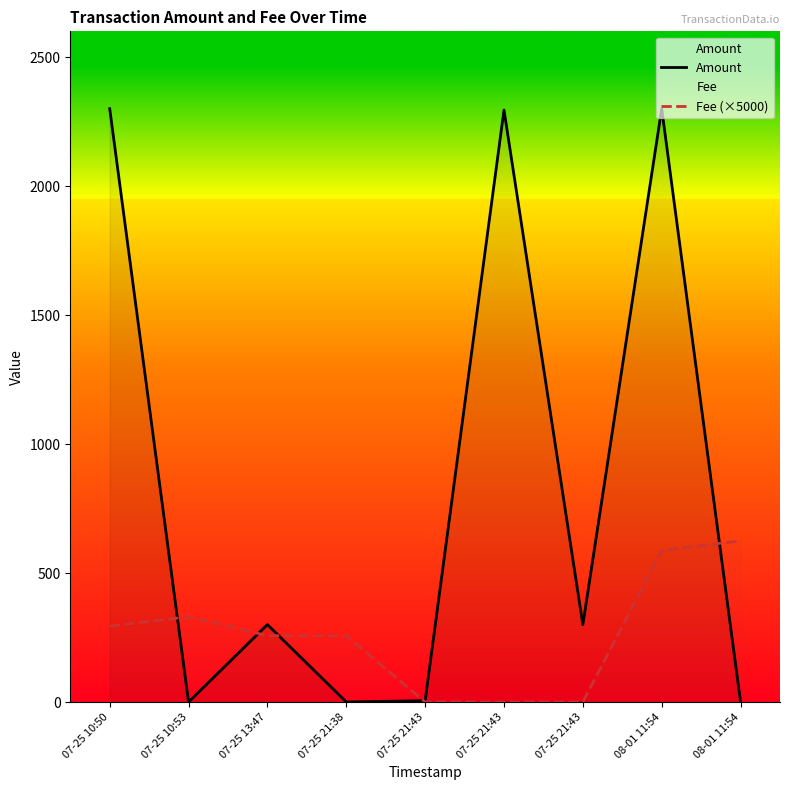

Which label corresponds to the smallest value in the chart?

07-25 10:53